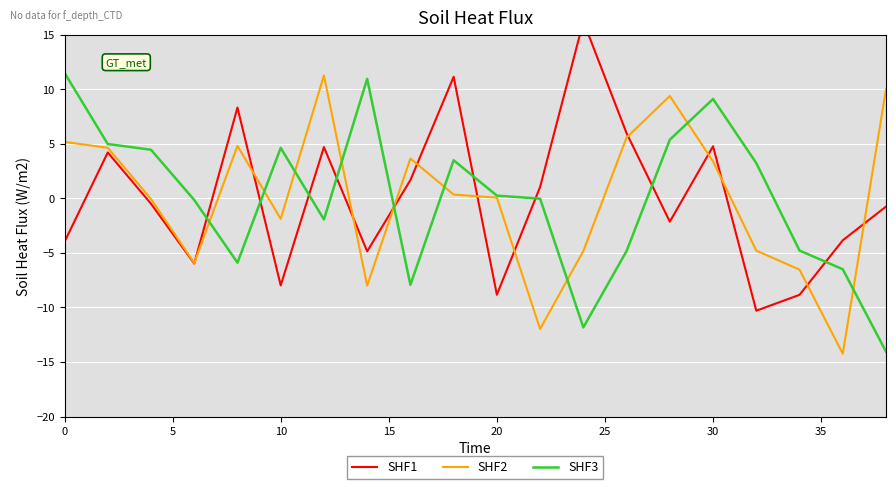

How many intersections are there between SHF2 and SHF3?

9